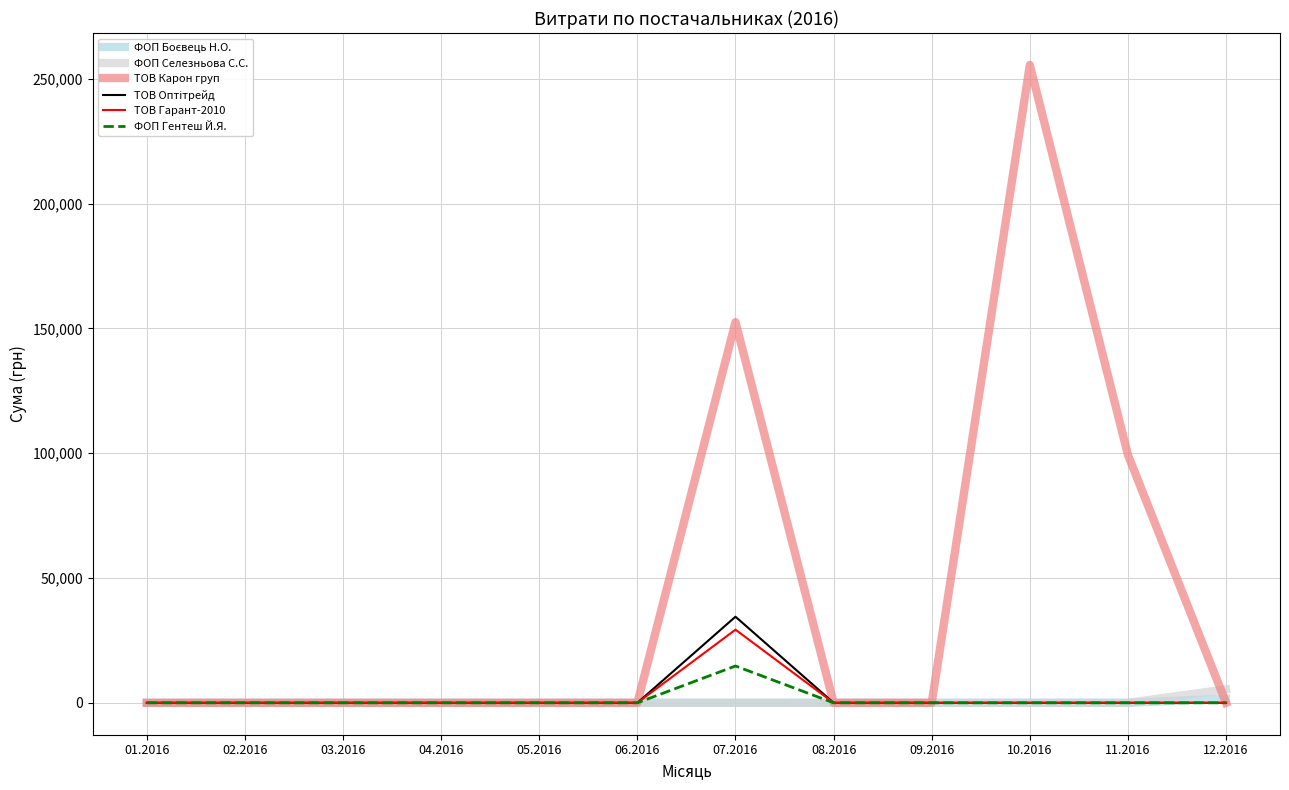

Which series changed the most between 01.2016 and 11.2016?

ТОВ Карон груп